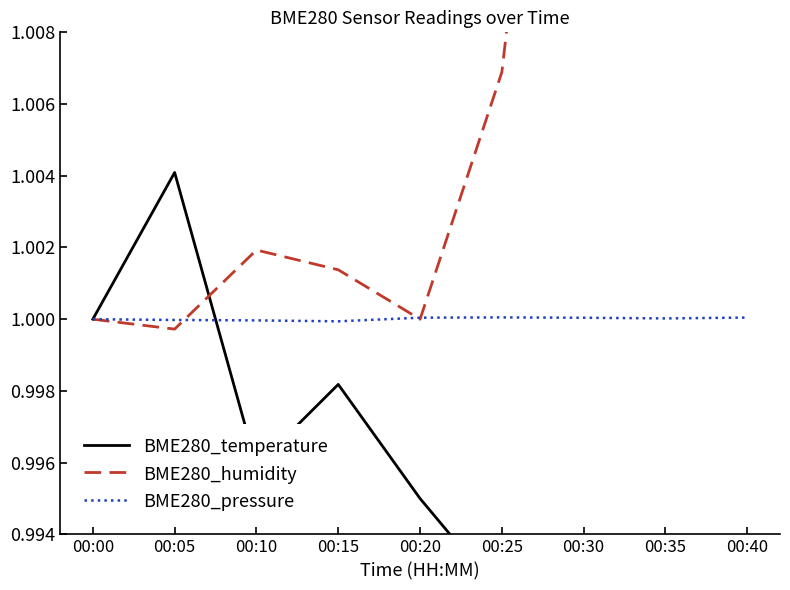

At which category does BME280_humidity reach its first local valley?

00:05